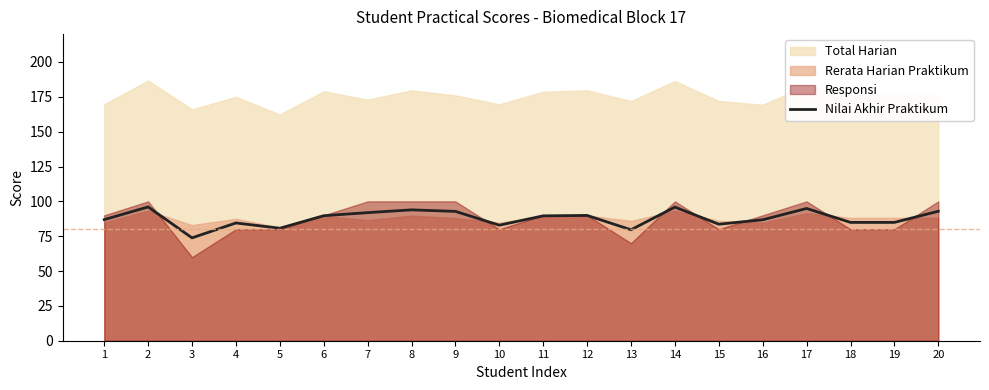

What is the difference between the values at 3 and 5?

6.9